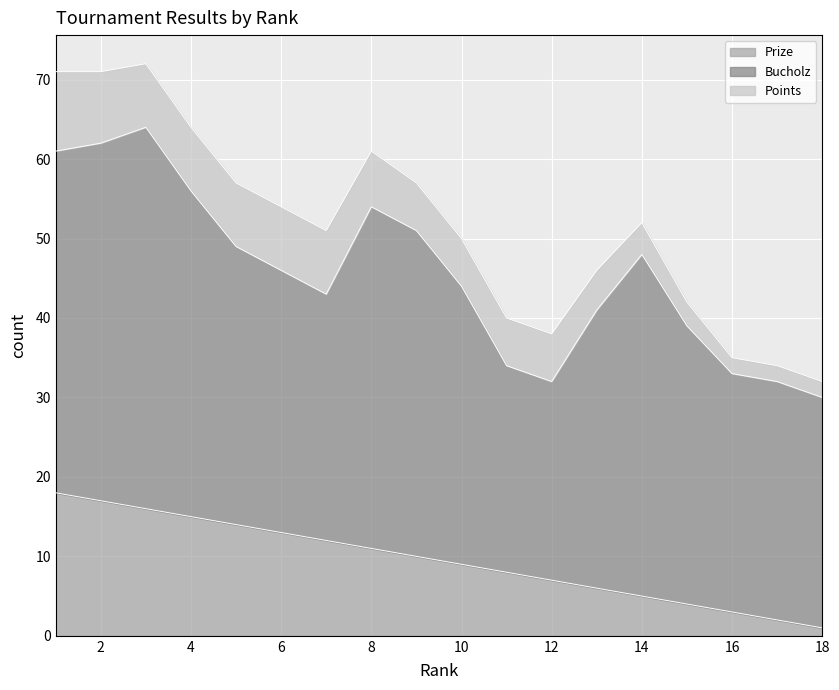

Which series has the largest total across all categories?

Bucholz